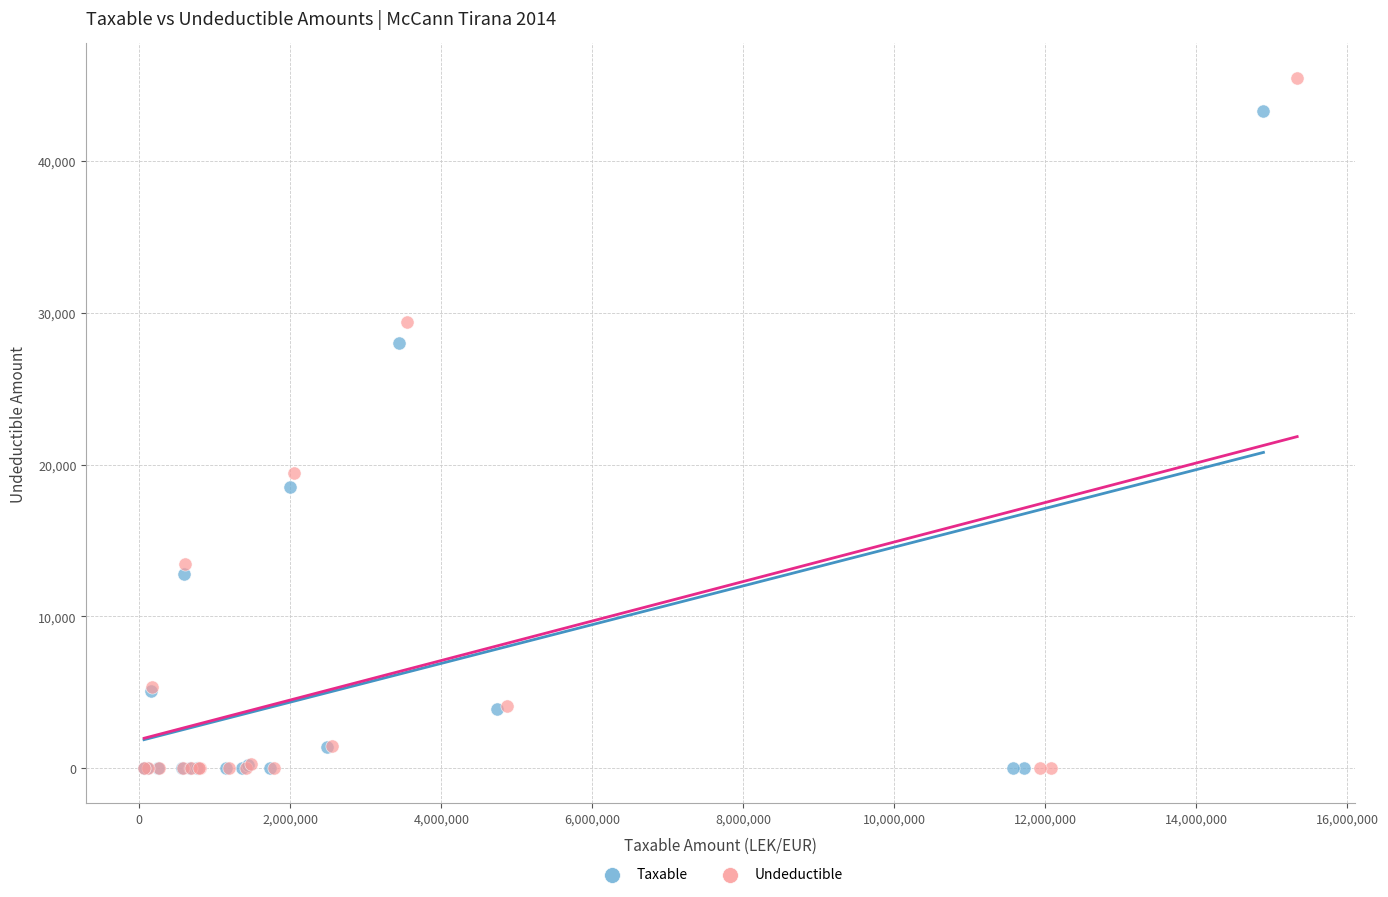

What are all the series names shown in the legend?

Taxable, Undeductible